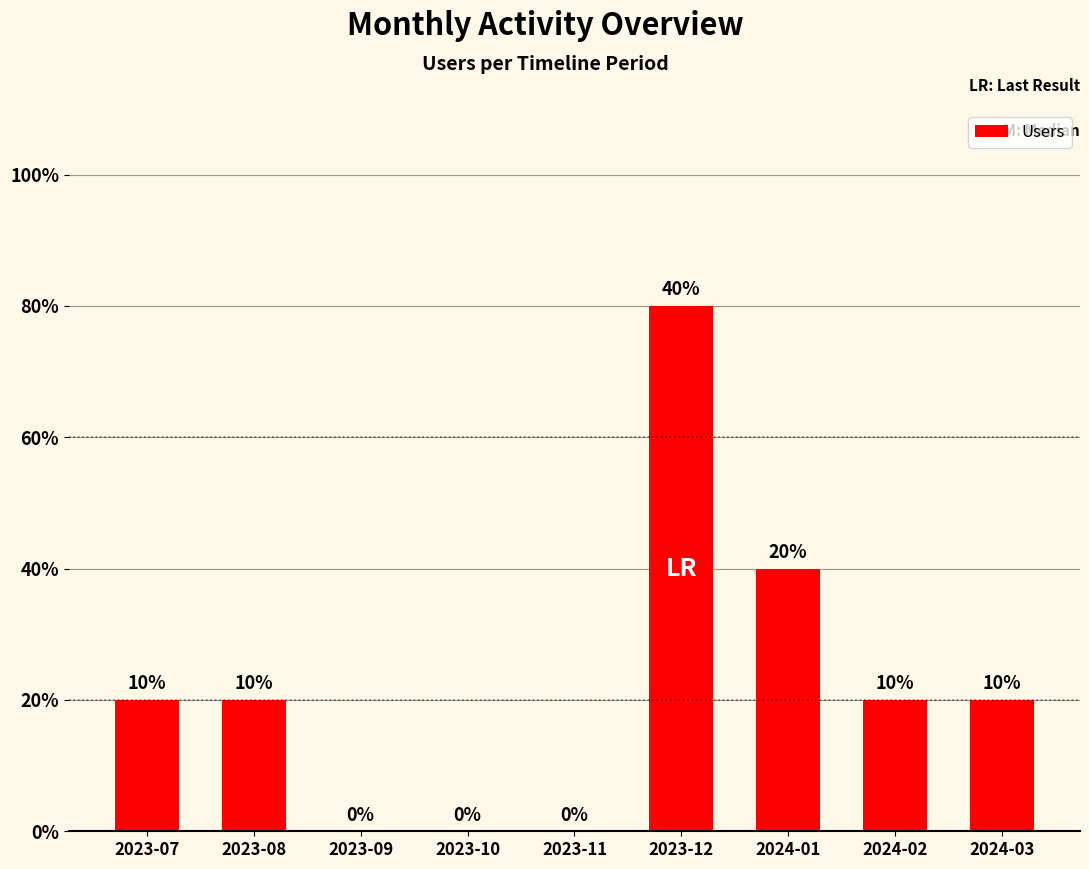

At which category does the chart reach its minimum across all series?

2023-09